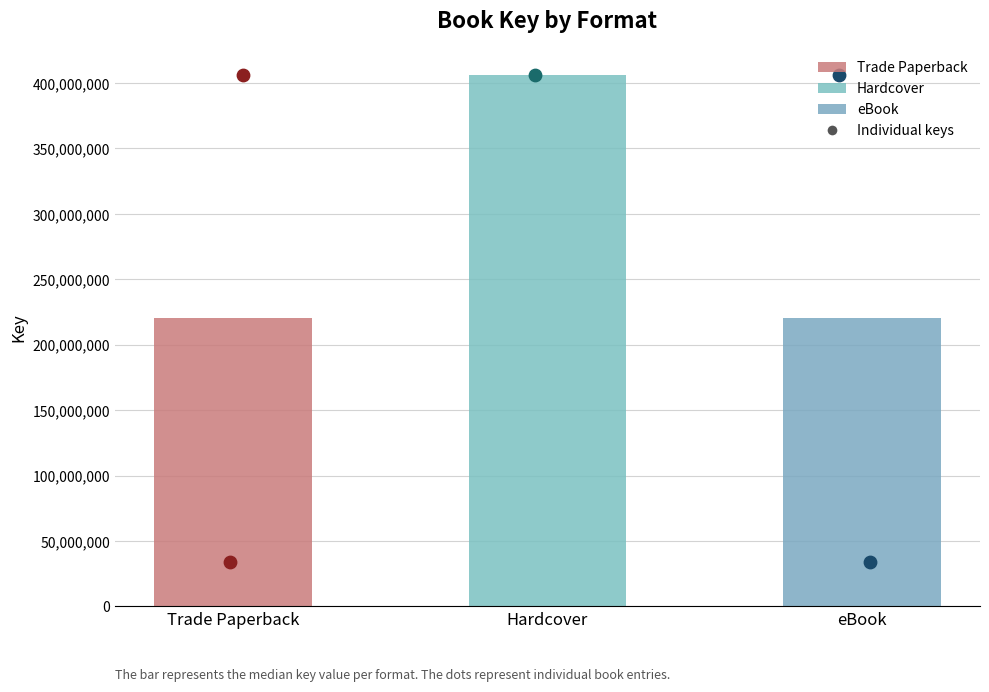

Which has a higher value, Trade Paperback (Dexter) or Hardcover?

Hardcover